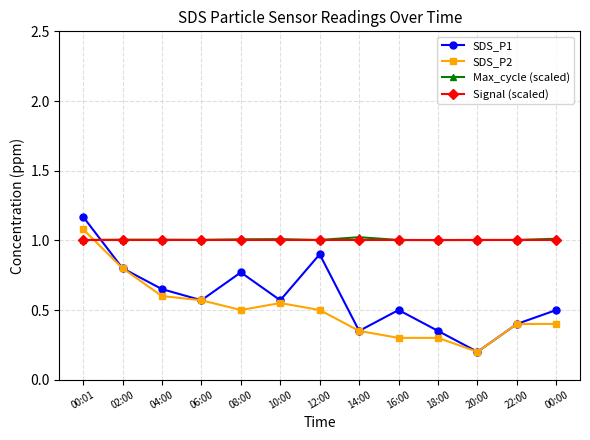

Which series has the largest range (max minus min)?

SDS_P1